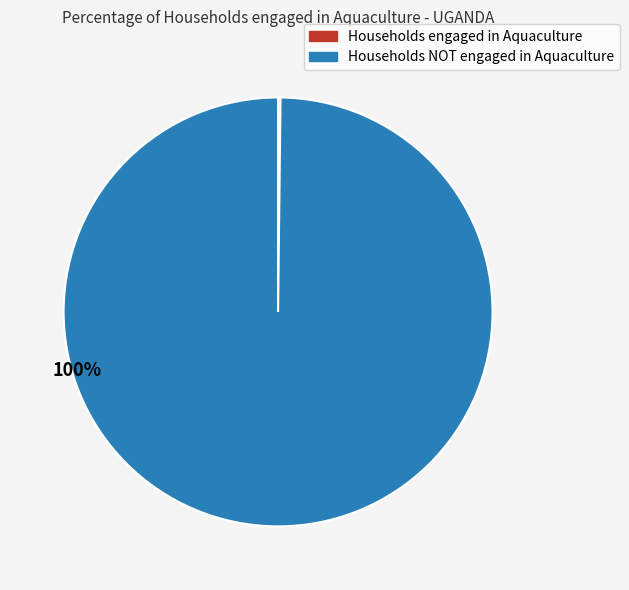

To the nearest percent, what is the difference between the largest and smallest slice percentages?

100%